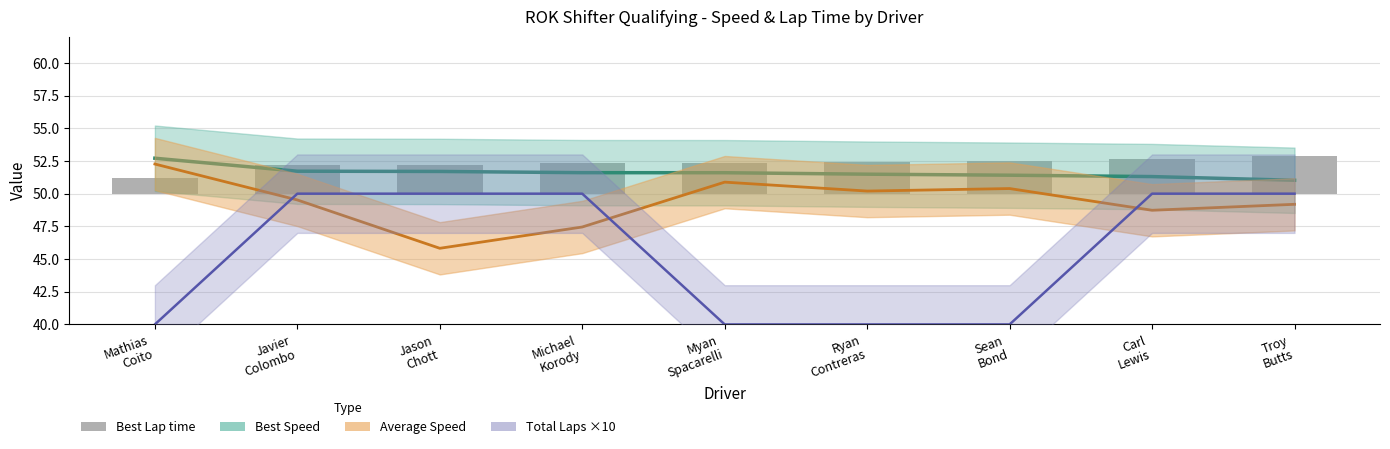

Reading left to right, list all the values displayed in this chart.

Best Speed: 52.7	51.7	51.7	51.6	51.6	51.5	51.4	51.3	51.0
Average Speed: 52.3	49.5	45.8	47.5	50.9	50.2	50.4	48.7	49.2
Total Laps ×10: 40.0	50.0	50.0	50.0	40.0	40.0	40.0	50.0	50.0
Best Lap time: 1.2	2.2	2.2	2.3	2.3	2.4	2.5	2.6	2.9